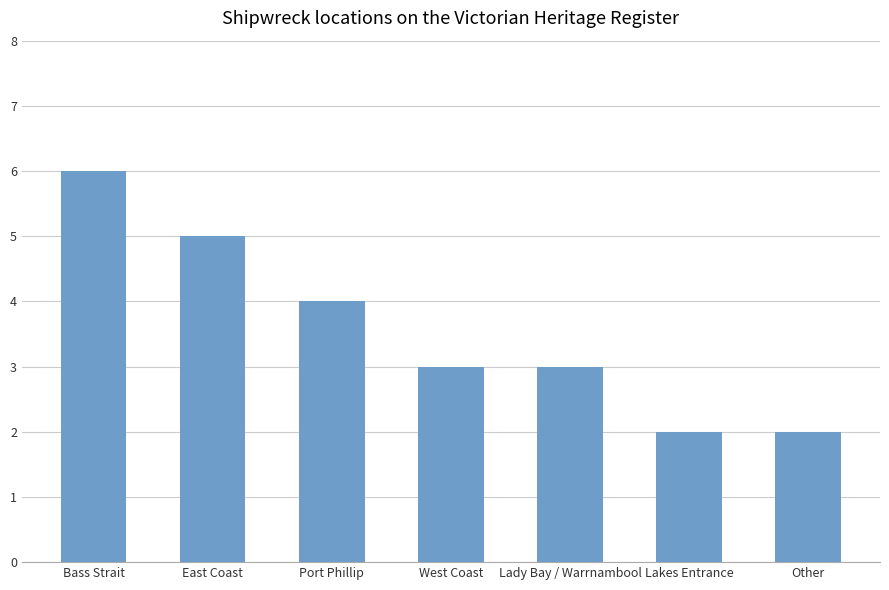

Which has a higher value, Port Phillip or Lakes Entrance?

Port Phillip